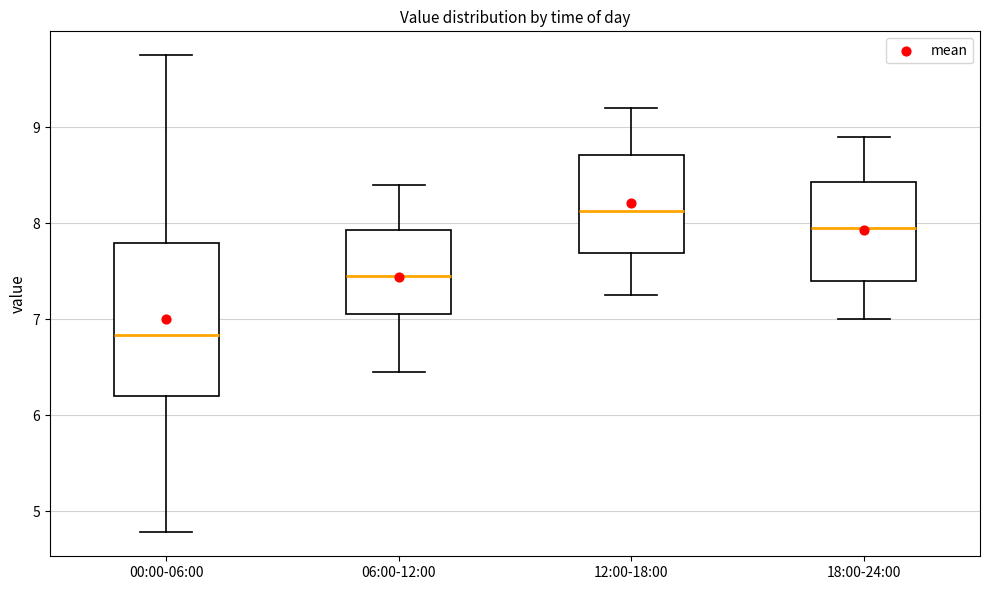

Where does the median line of the box for 12:00-18:00 sit on the y-axis? The values are not printed on the chart, so give them approximately, as read against the axis.

8.1